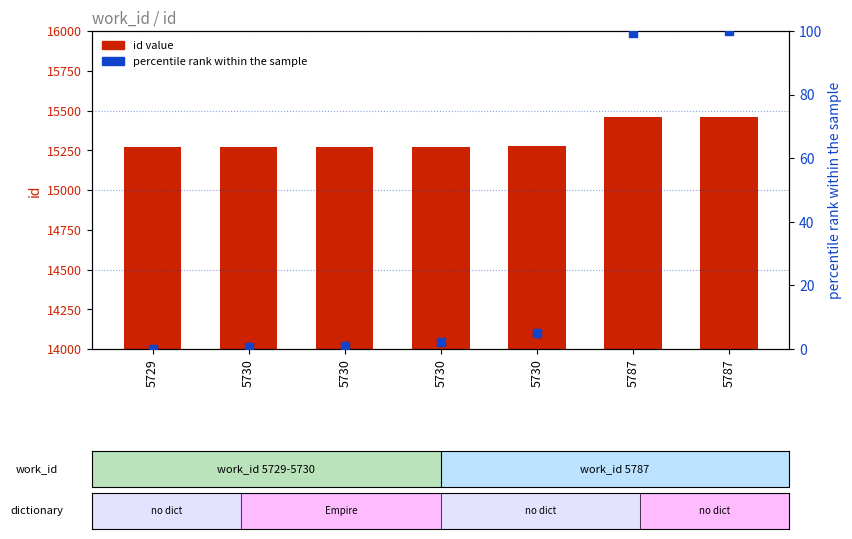

Which series has the largest Y range (max minus min)?

id value